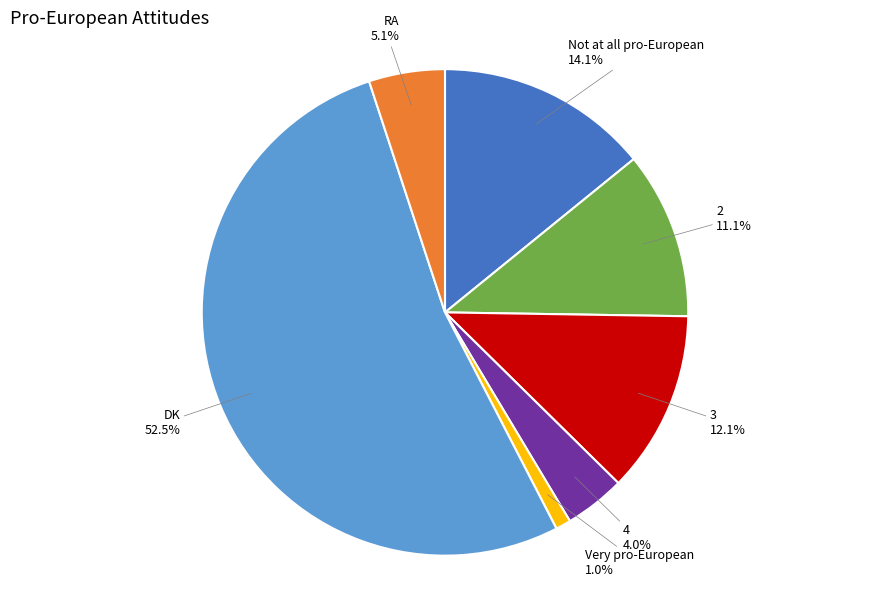

To the nearest percent, what percentage of the pie is 3?

12%